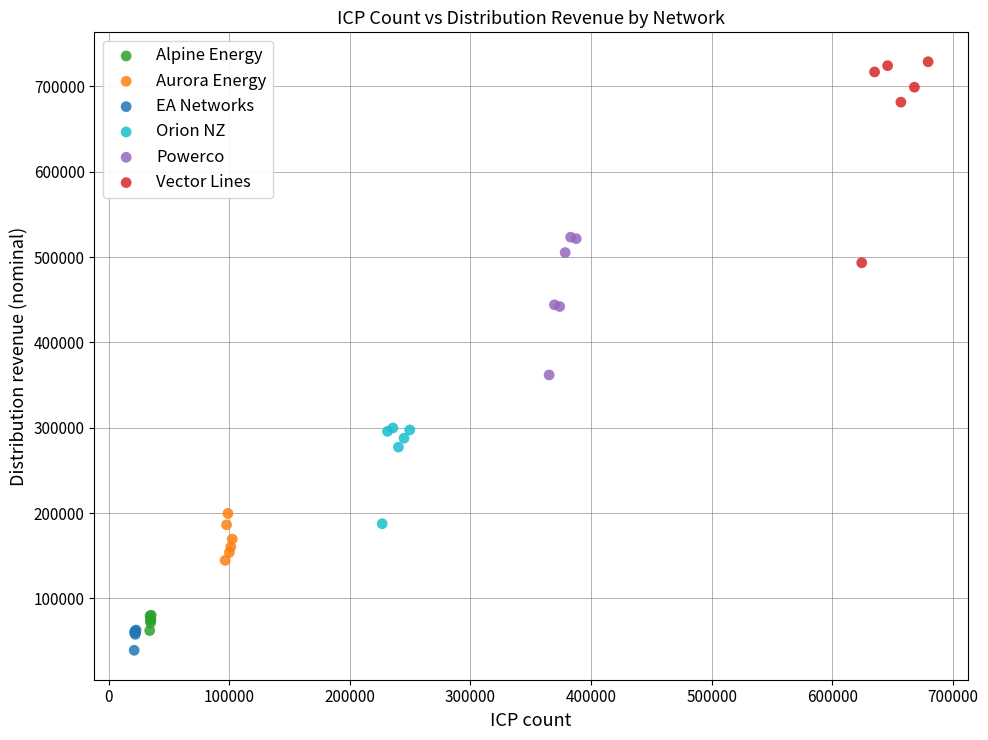

Which series contains the highest Y value?

Vector Lines